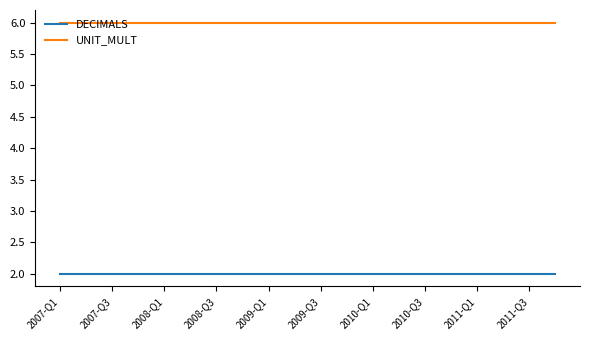

True or false: DECIMALS and UNIT_MULT intersect in this chart.

False